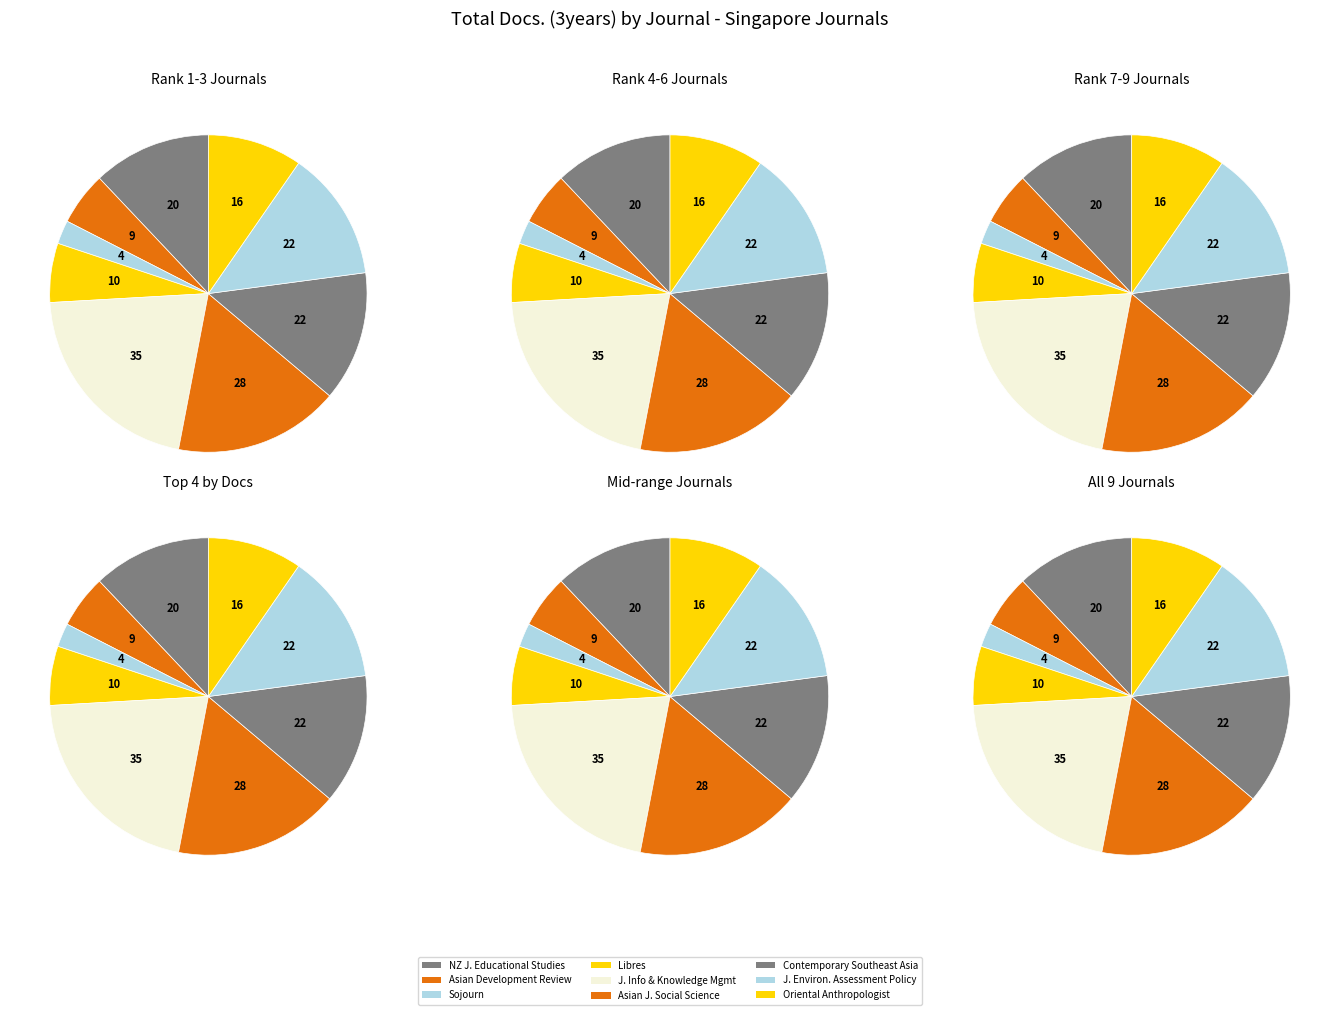

The Asian Journal of Social Science slice represents 25% of the pie. True or false?

False